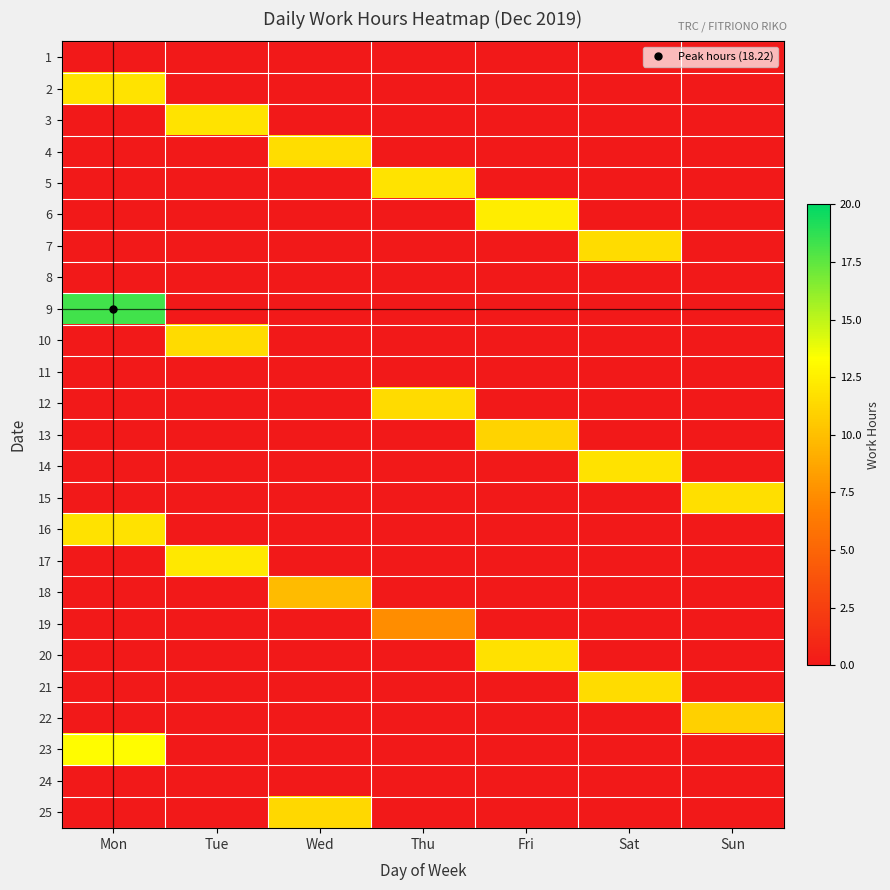

Between Sat and Fri, which is larger?

Sat